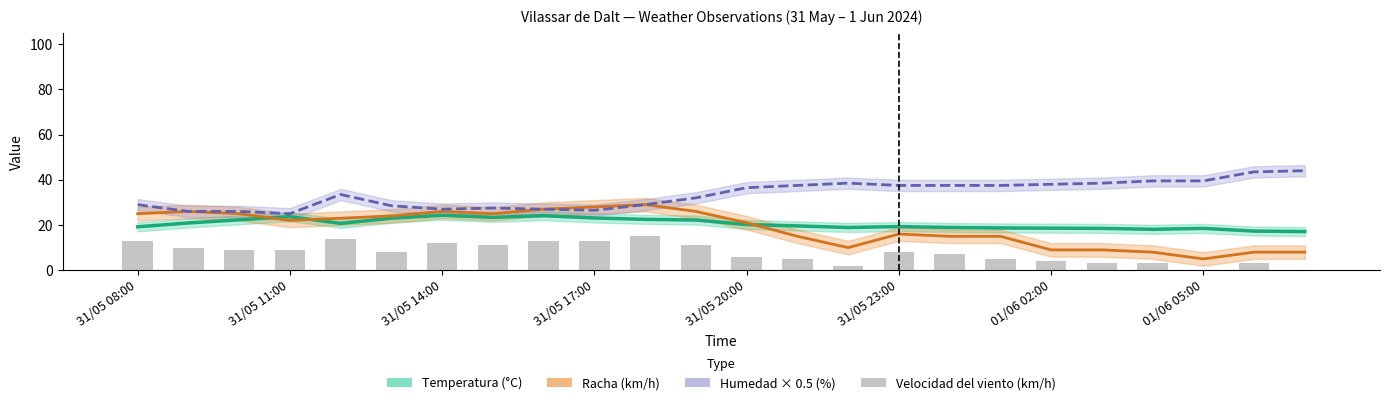

Is the value of Humedad × 0.5 (%) at 9 greater than the value of Temperatura (°C) at 14?

Yes